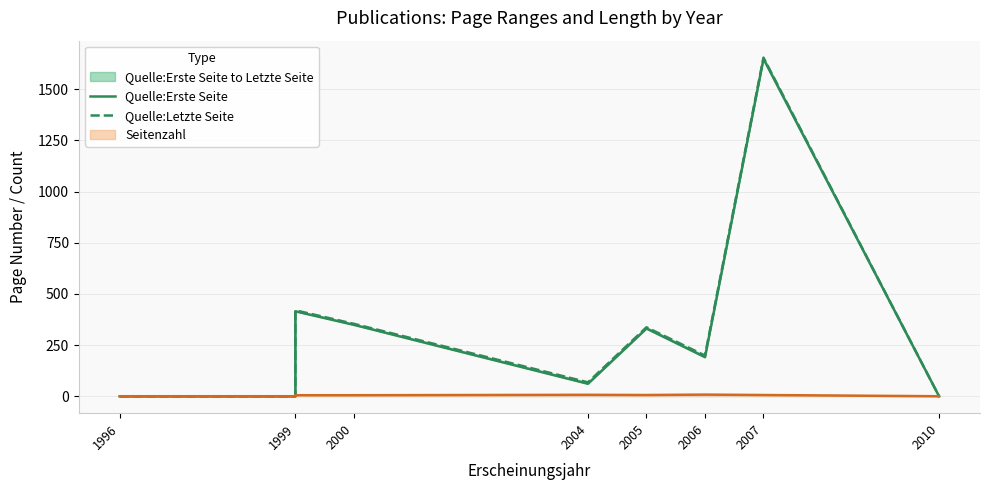

Count the number of categories in the chart.

9